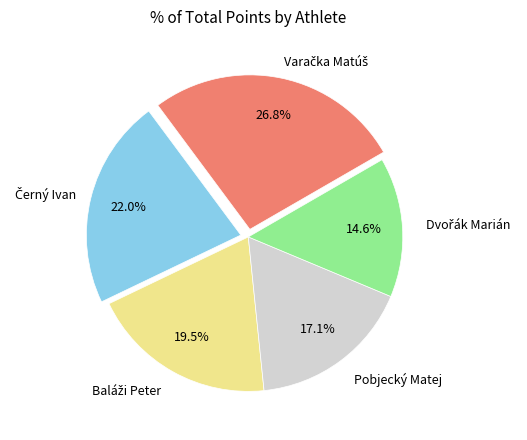

Is there any slice that represents more than half of the pie?

No